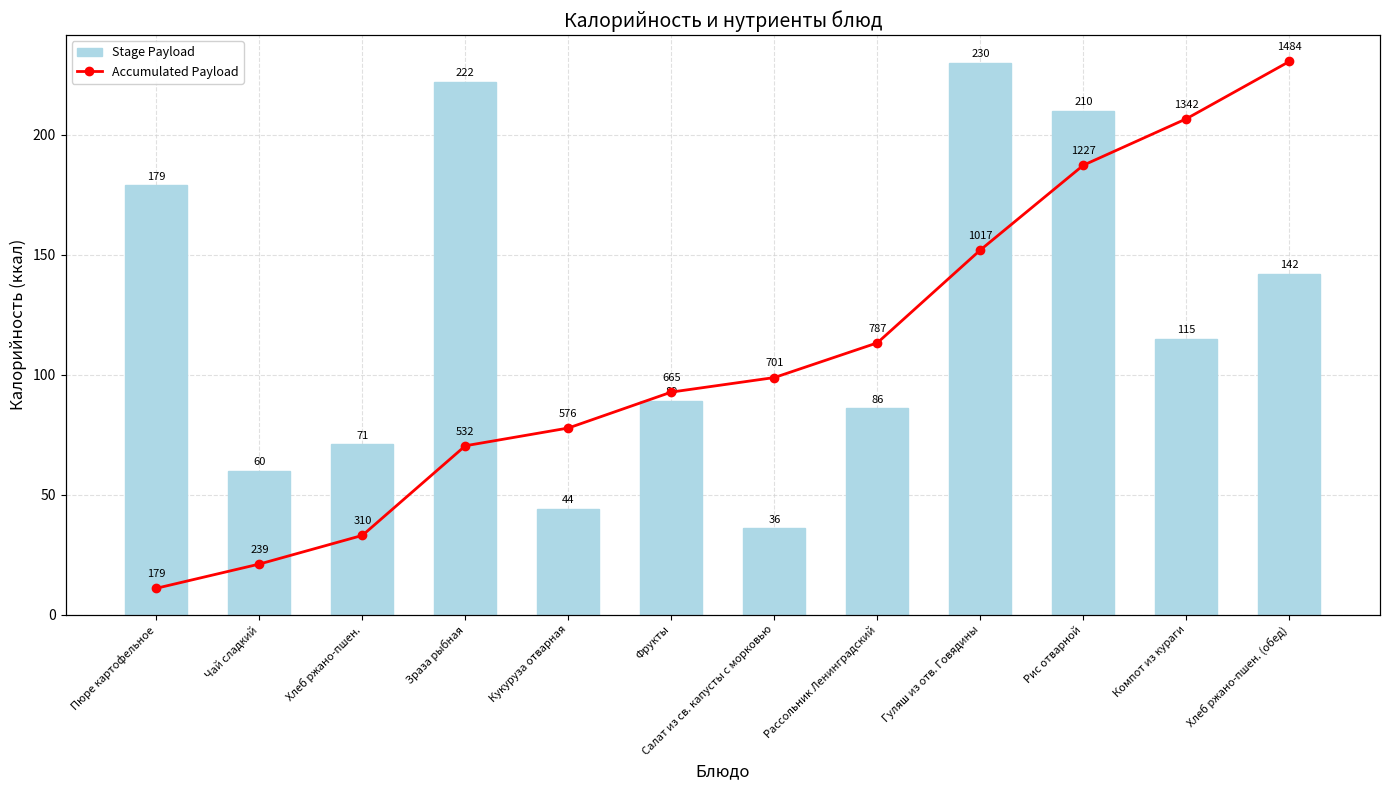

Which series has the widest spread of values?

Accumulated Payload